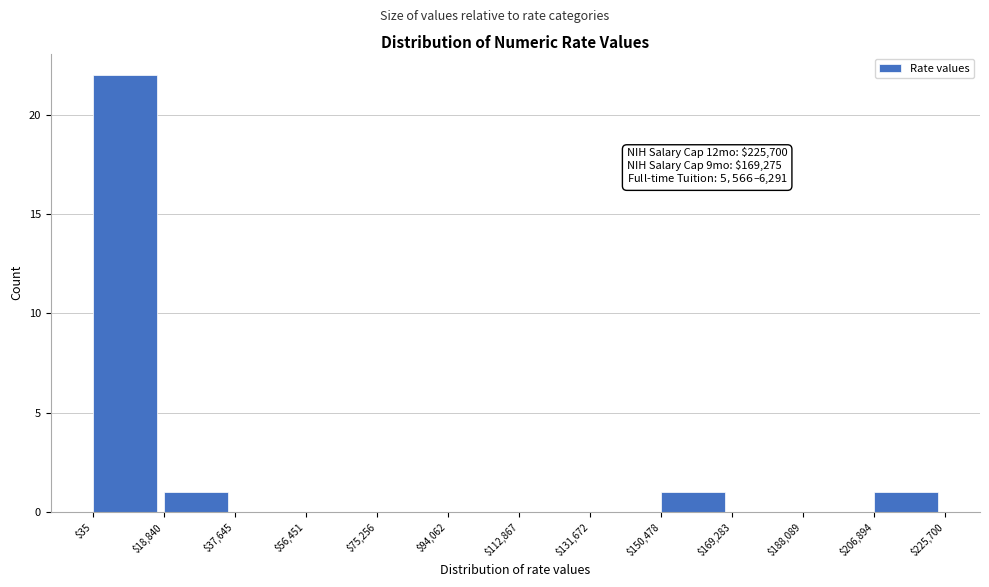

Which range on the x-axis has the tallest bar?

$35 to $18,840